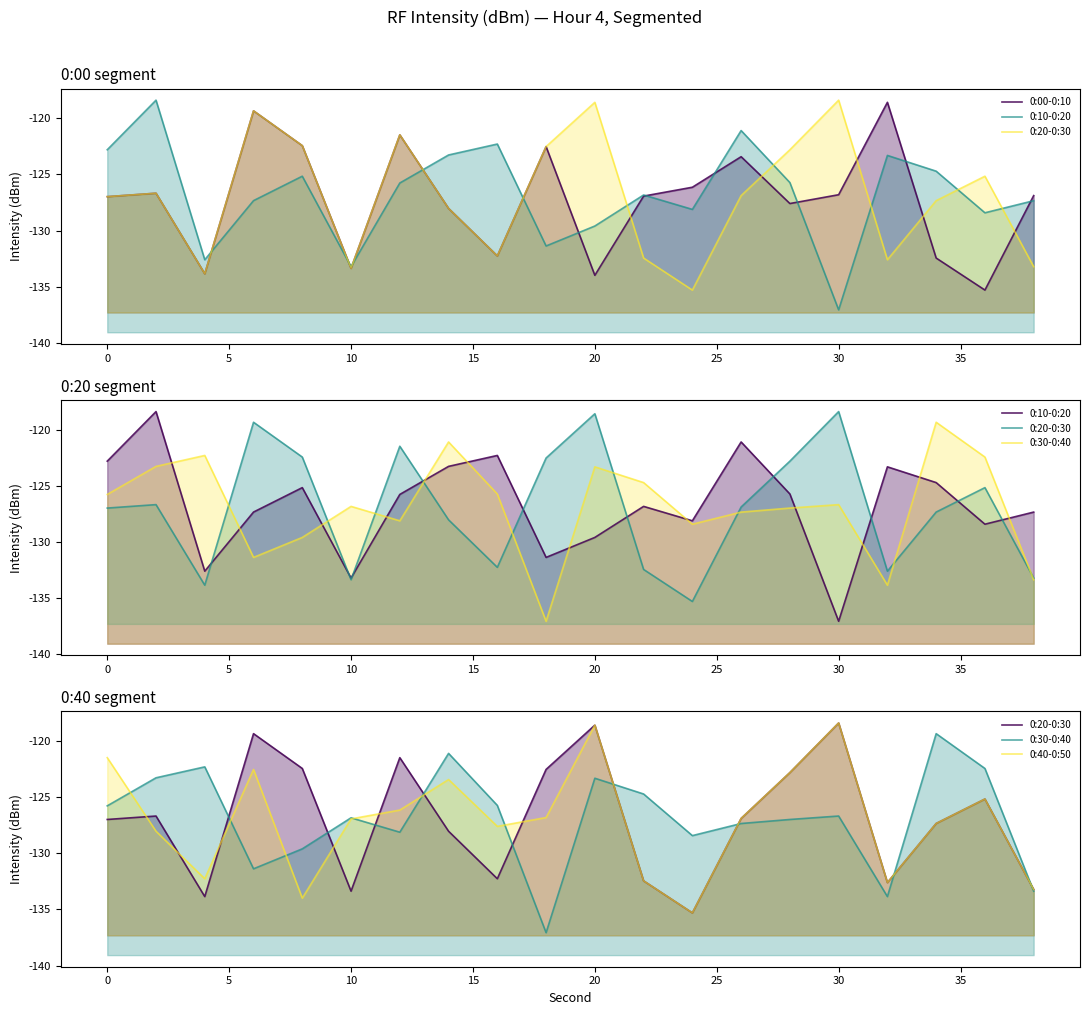

At how many categories does at least one series exceed -119?

4